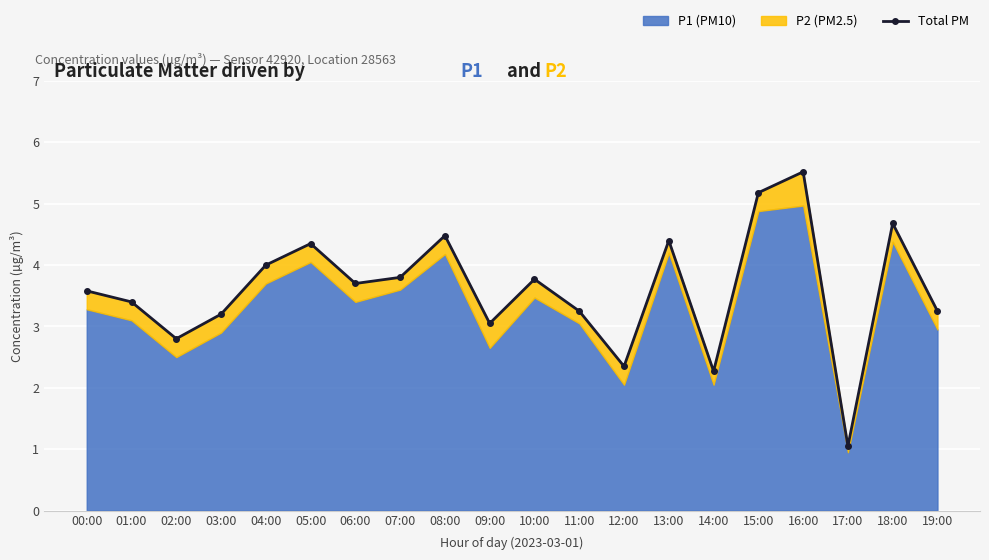

Which label corresponds to the largest value in the chart?

16:00